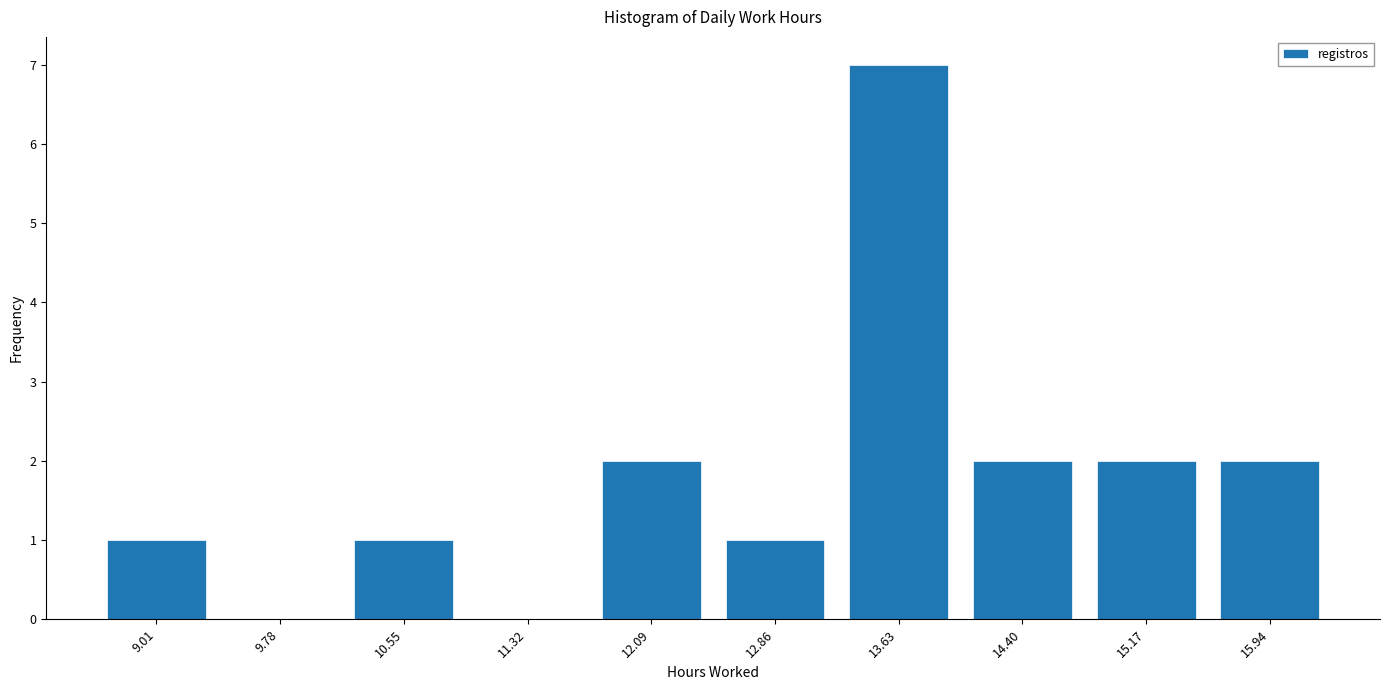

Reading left to right, list every bar in this chart as the range it spans on the x-axis followed by its height. Neither the bar edges nor the heights are printed on the chart, so give them approximately, as read against the axes.

8.6 to 9.4: 1
9.4 to 10.2: 0
10.2 to 10.9: 1
10.9 to 11.7: 0
11.7 to 12.5: 2
12.5 to 13.2: 1
13.2 to 14.0: 7
14.0 to 14.8: 2
14.8 to 15.6: 2
15.6 to 16.3: 2